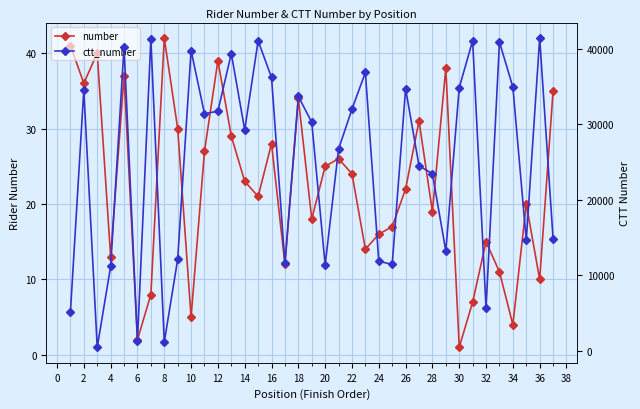

Which series changed the most between 26 and 34?

ctt_number